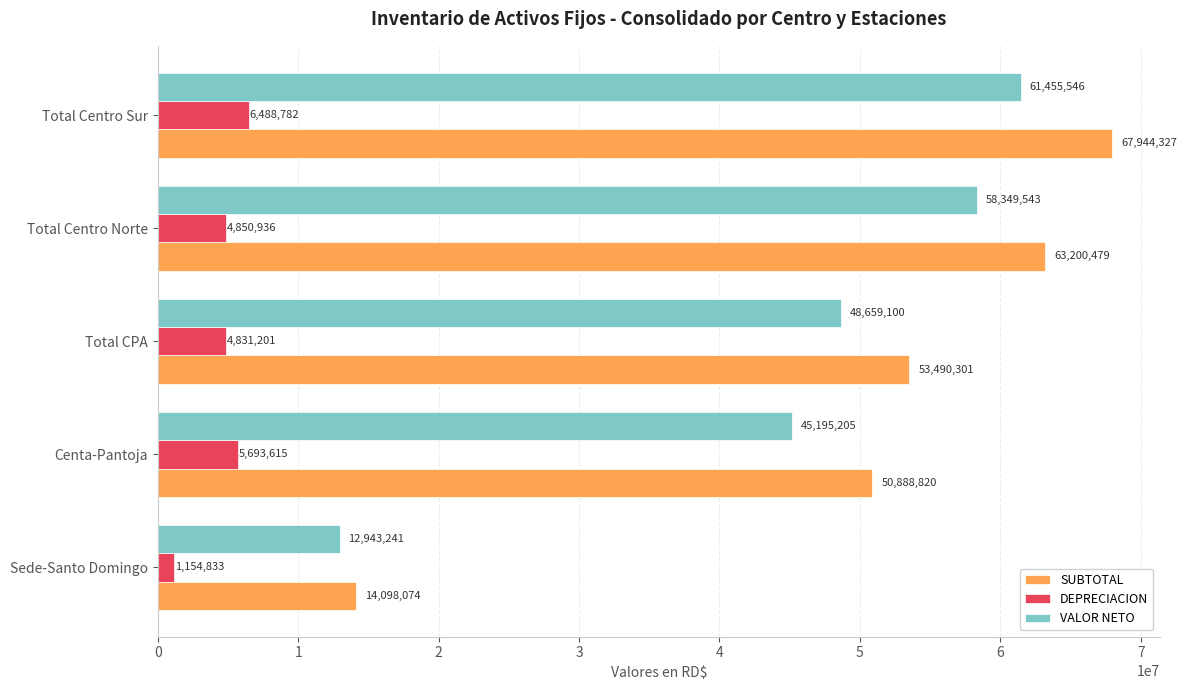

Which series has the largest range (max minus min)?

SUBTOTAL